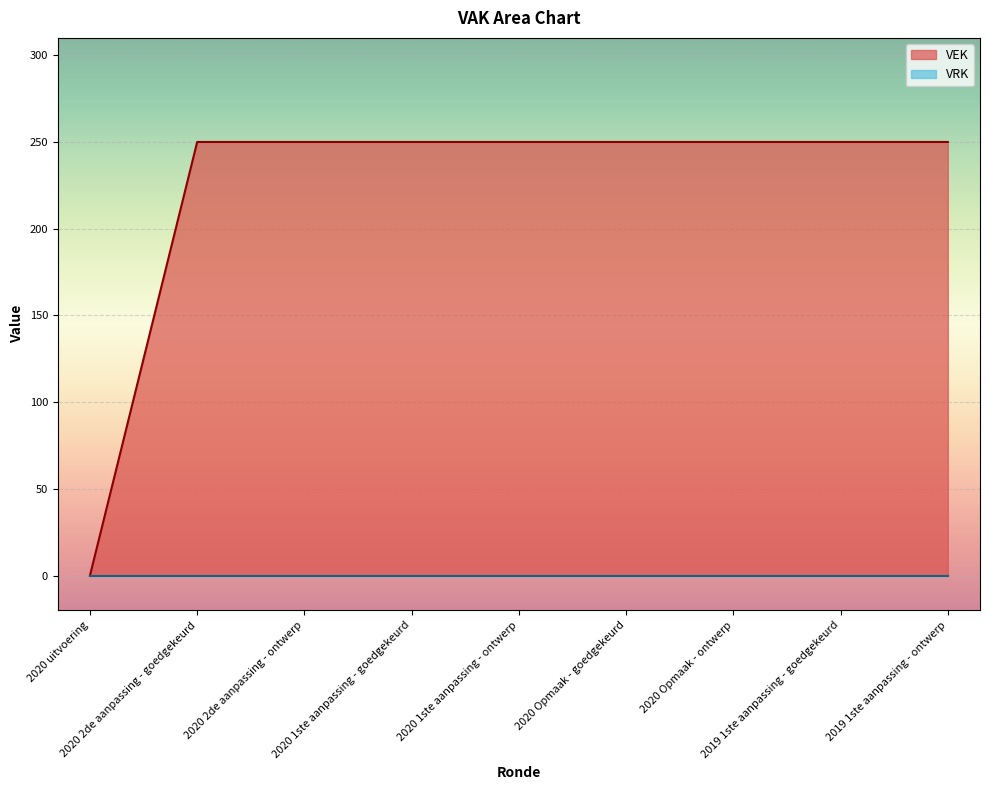

At which category does the chart reach its minimum across all series?

2020 uitvoering